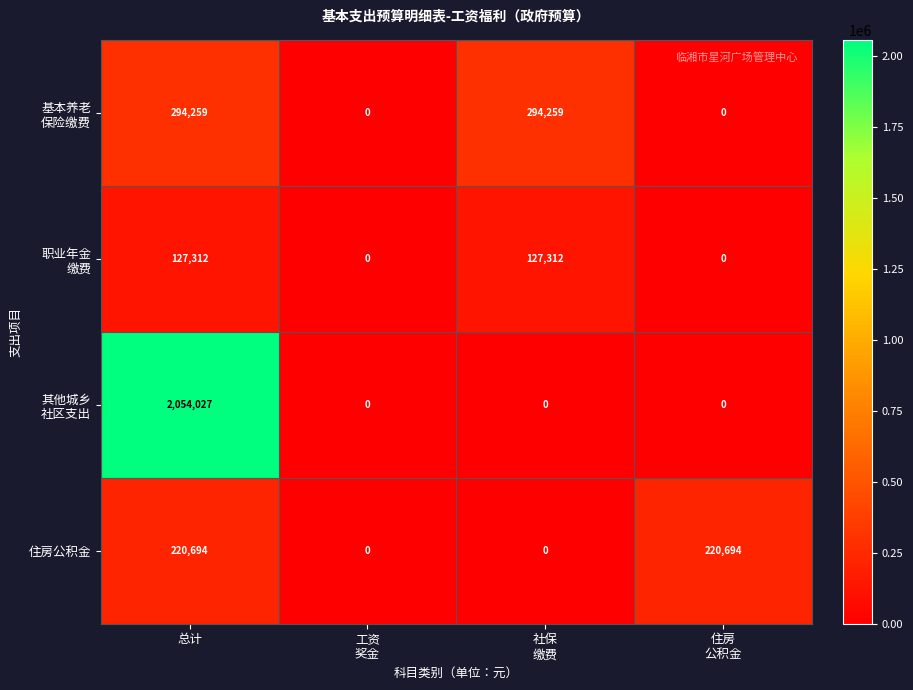

The value of 住房公积金 at 总计 is 220694. True or false?

True